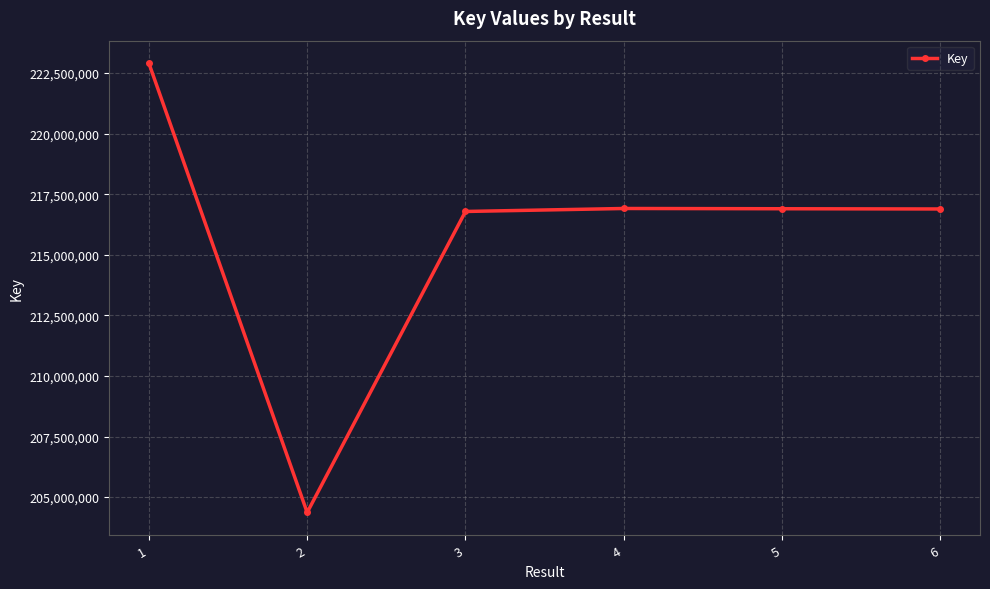

What is the greatest value displayed?

222910140